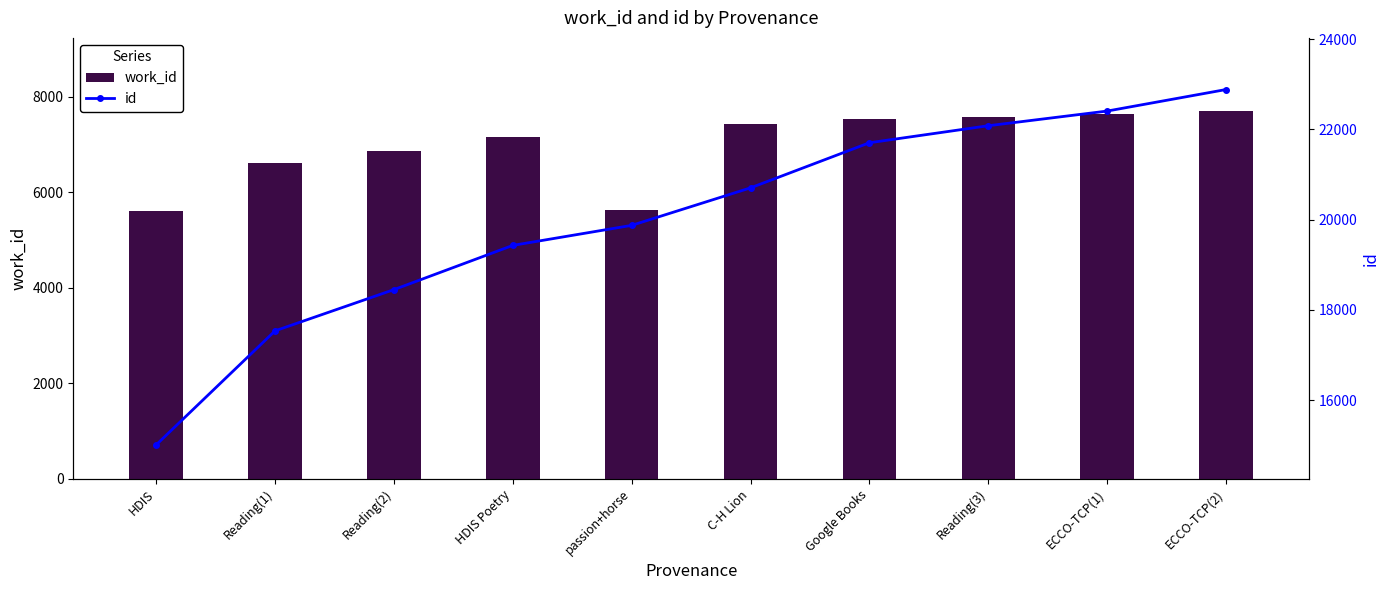

What is the average value of the id series?

20006